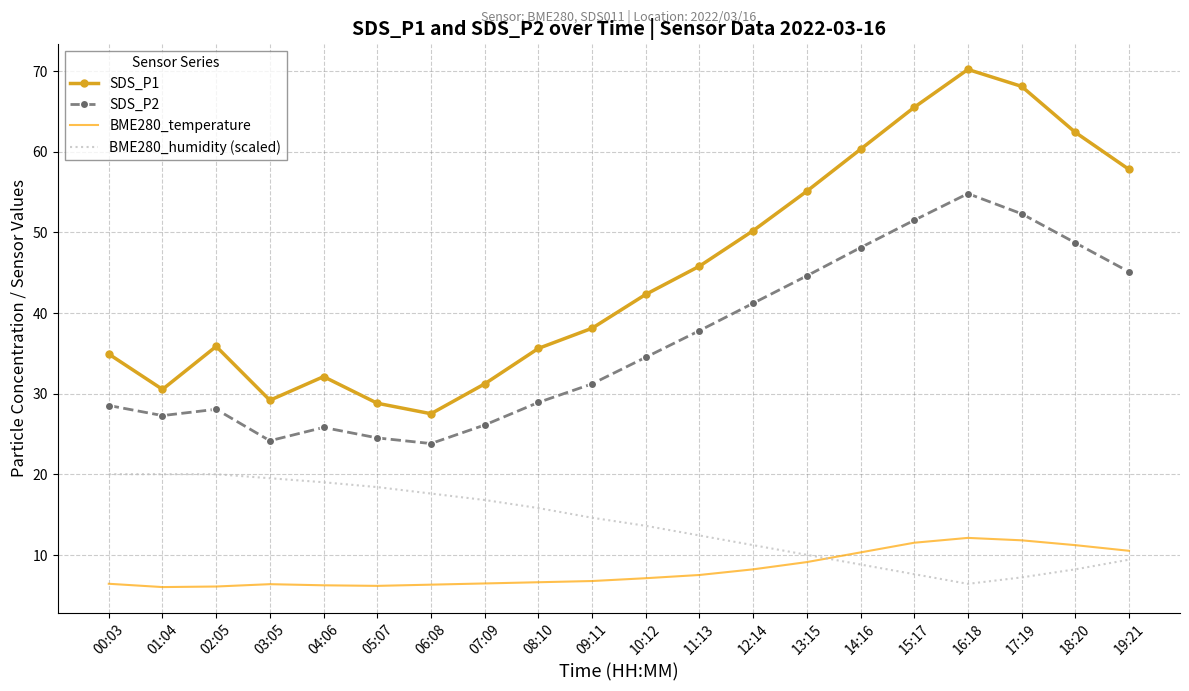

True or false: BME280_humidity (scaled) has a value of 20.0 at 00:03.

True